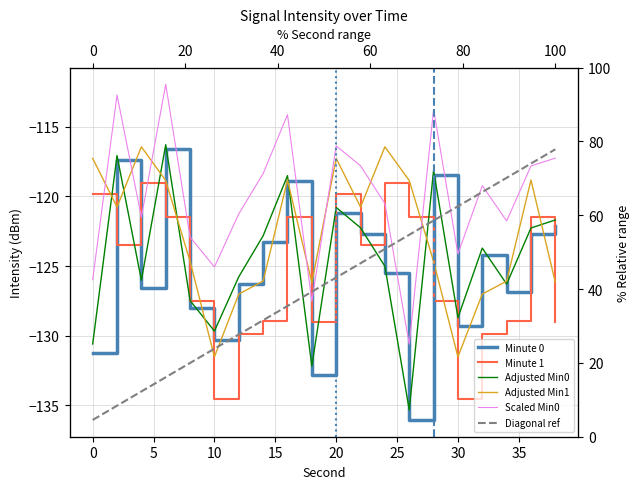

How many lines are shown in the chart?

6